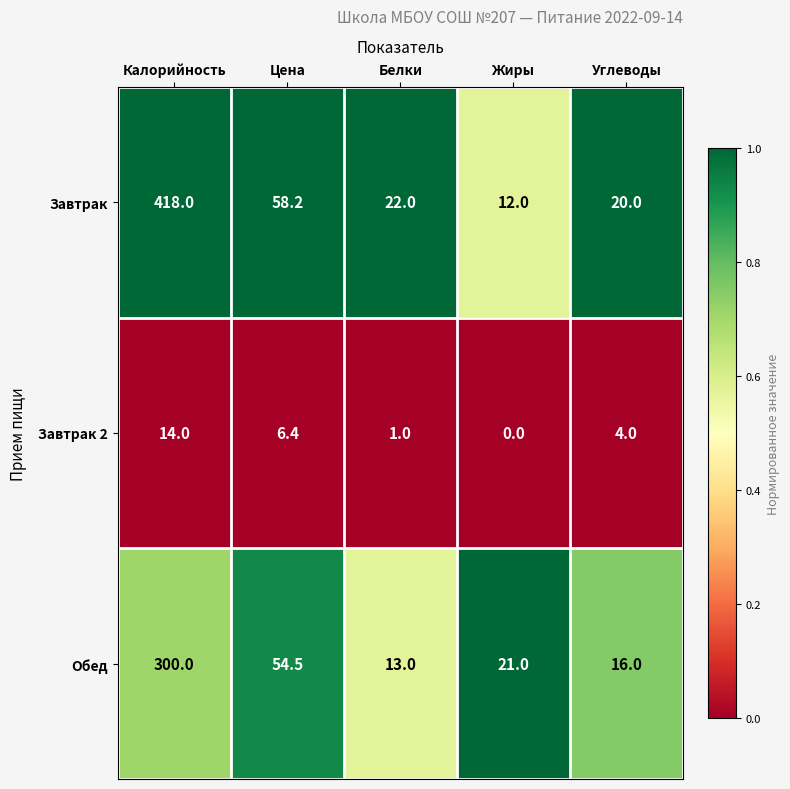

The value of Завтрак at Углеводы is 7.0. True or false?

False